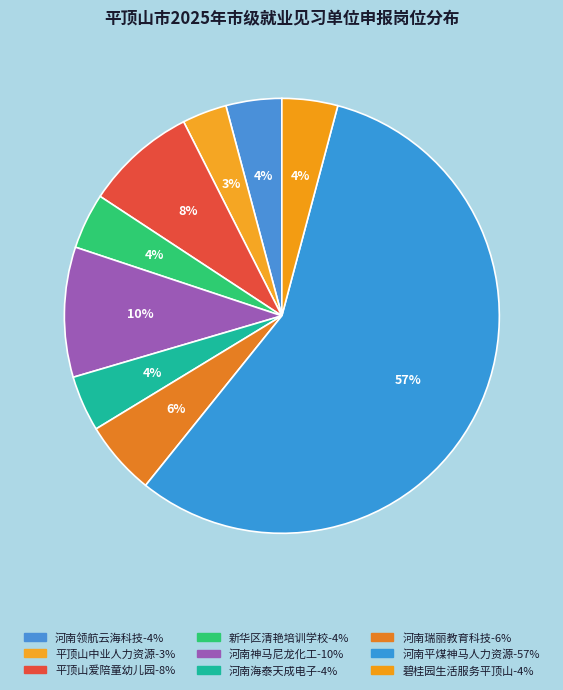

How many slices are in this pie chart?

9